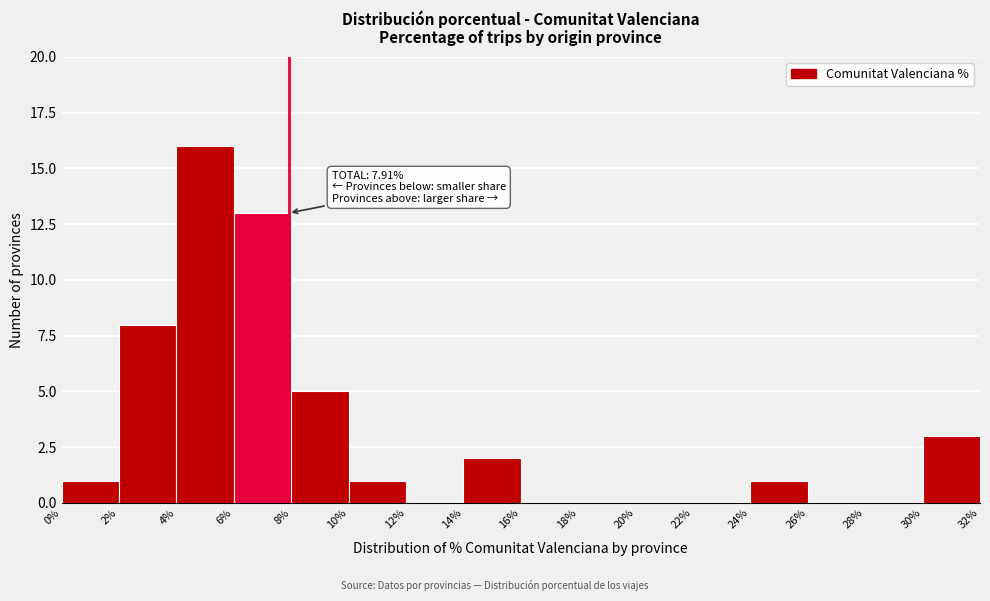

Which range on the x-axis has the tallest bar?

4% to 6%